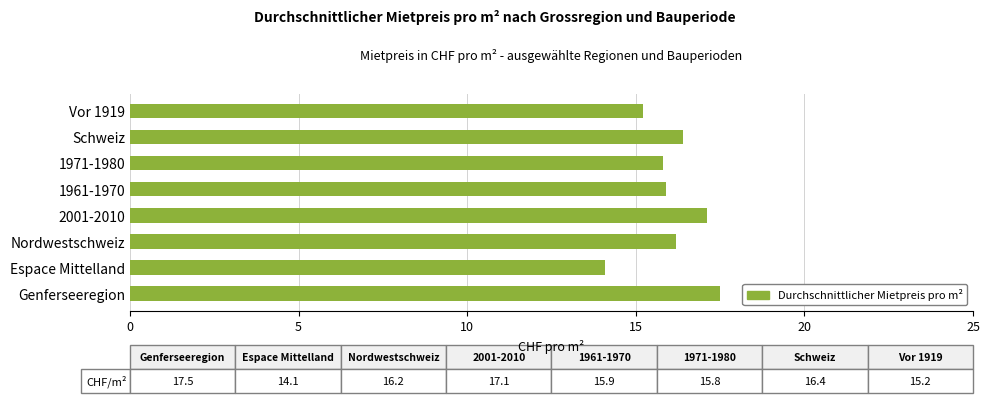

What is the difference between the maximum and minimum values?

3.4